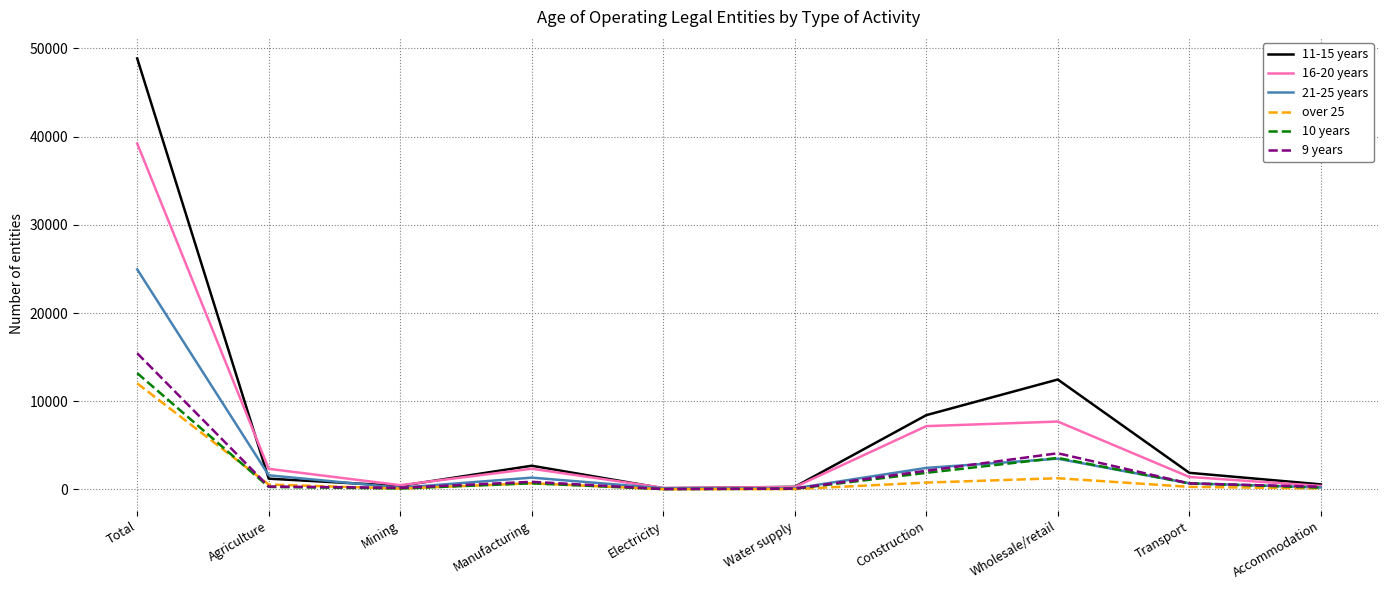

What is the maximum value shown in the chart?

48862